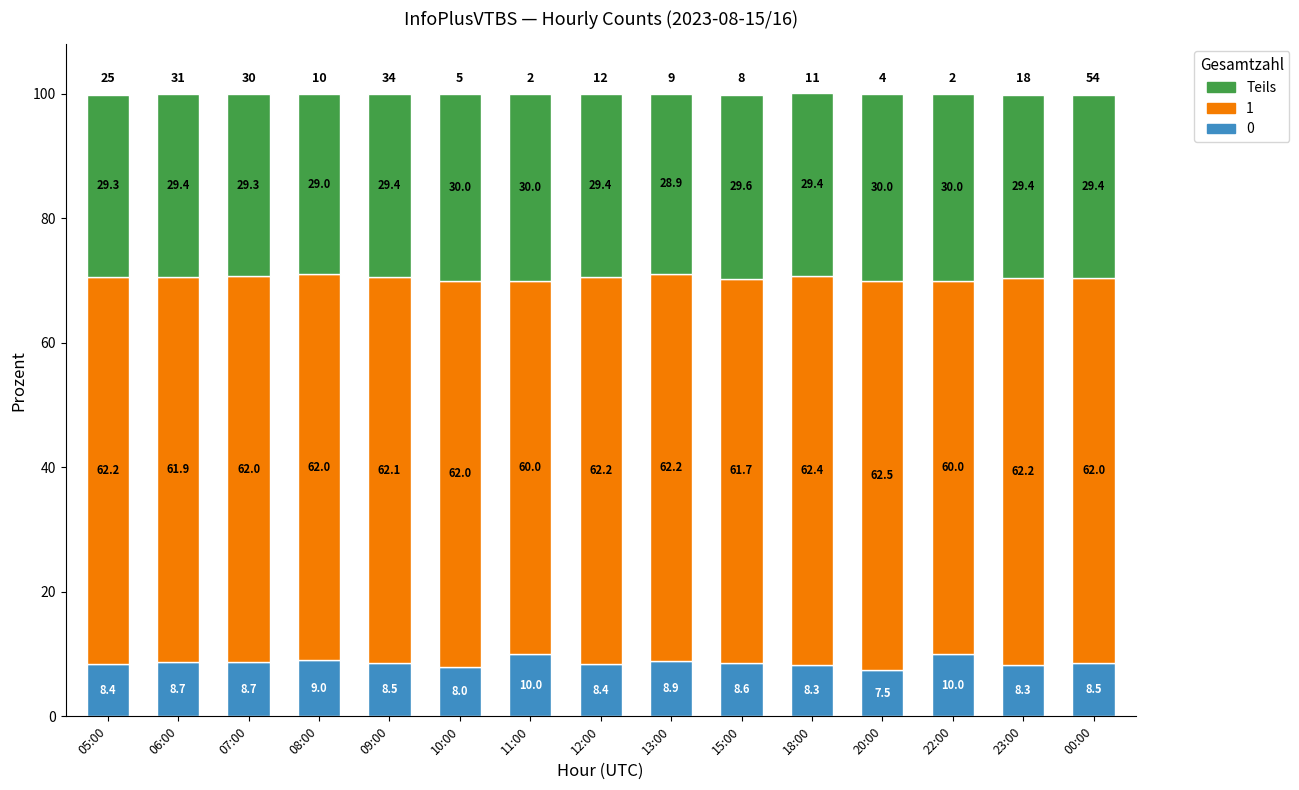

Count the number of data series in this chart.

3